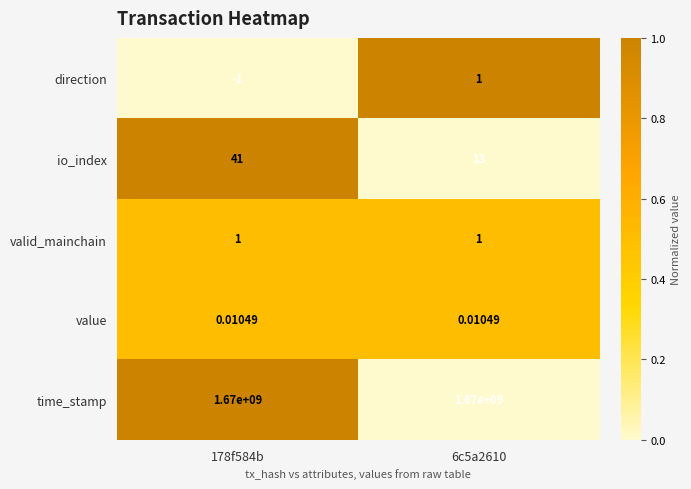

Which series has the largest range (max minus min)?

io_index